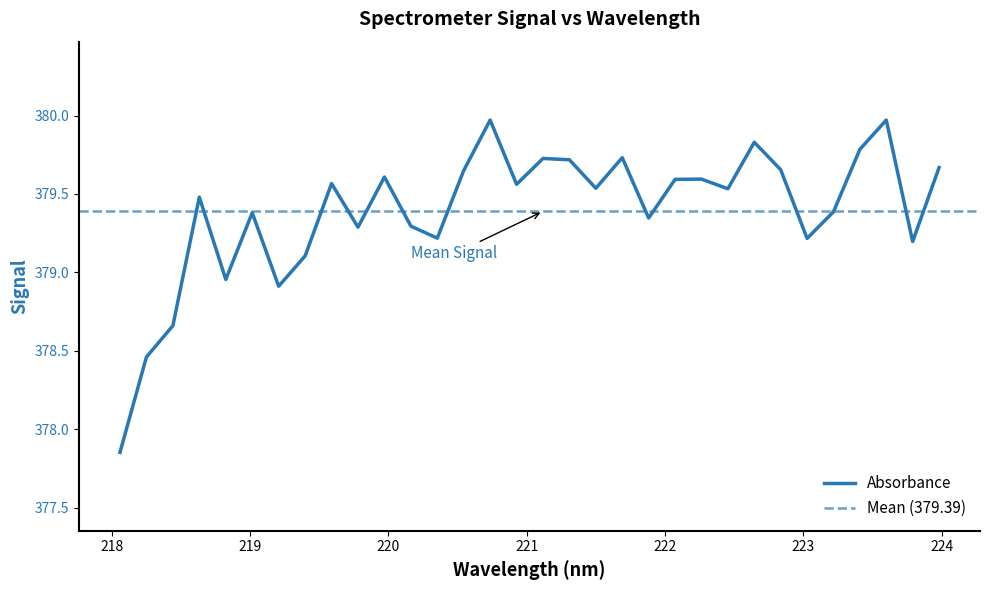

Rank the categories by value from highest to lowest.

220.7354, 223.5987, 222.6447, 223.408, 221.6902, 221.1174, 221.3083, 223.9802, 222.8355, 220.5444, 219.9712, 222.263, 222.0721, 219.589, 220.9264, 221.4993, 222.4538, 218.6332, 223.2172, 219.0156, 221.8812, 220.1623, 219.7801, 220.3533, 223.0264, 223.7895, 219.3979, 218.8244, 219.2067, 218.442, 218.2508, 218.0596